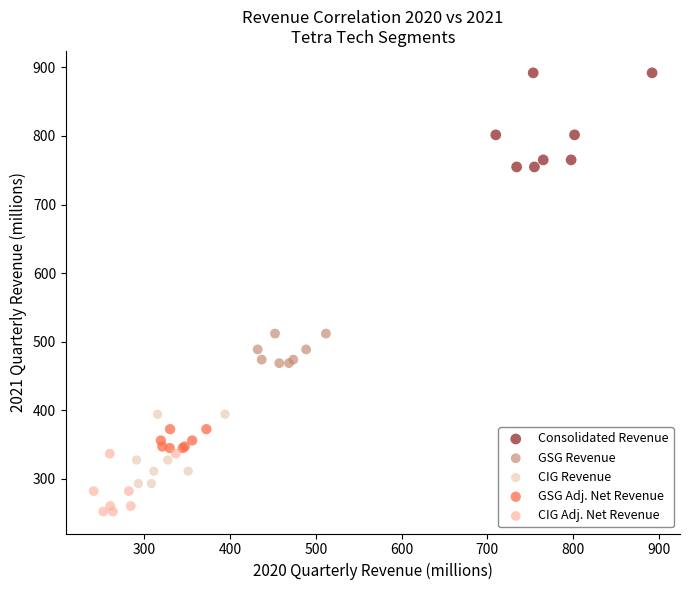

Which series reaches the minimum Y coordinate?

CIG Adj. Net Revenue